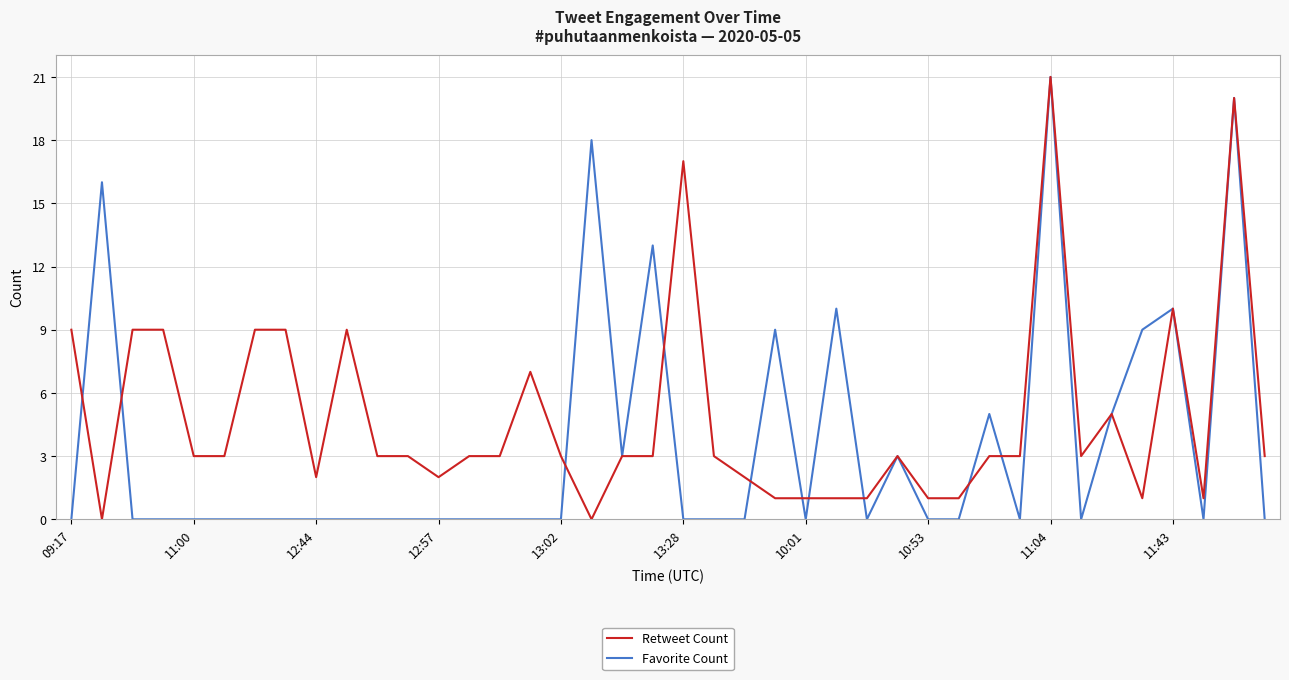

How many lines are shown in the chart?

2